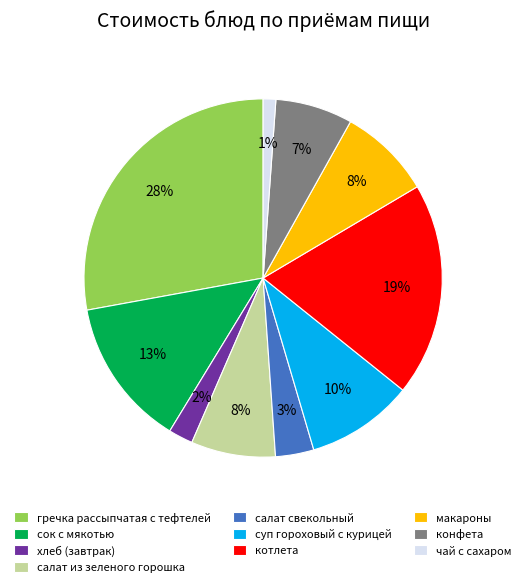

How many segments does this pie chart have?

10